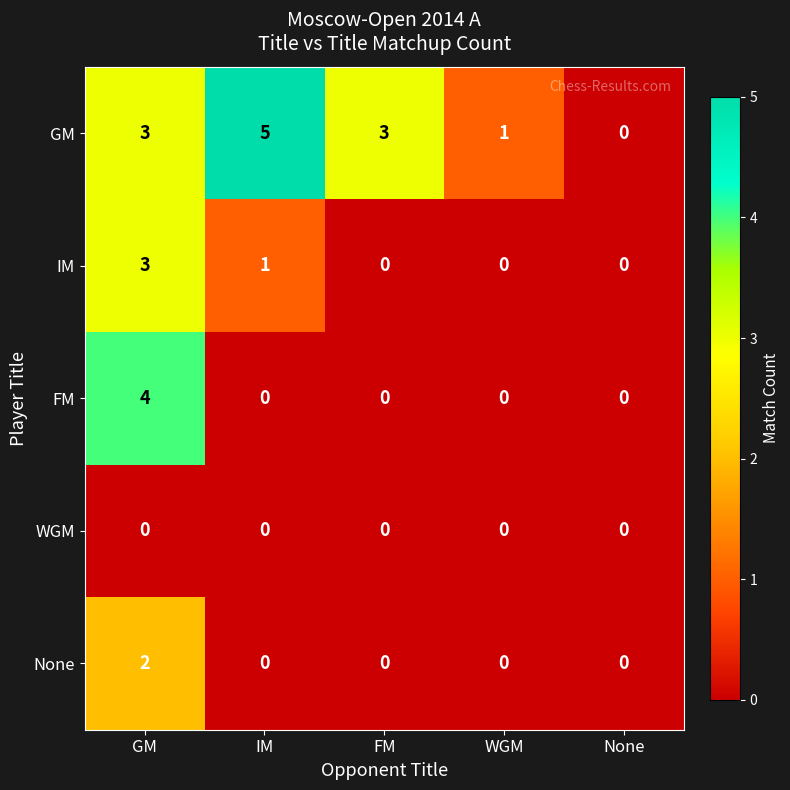

At which category is the sum across all series the highest?

GM